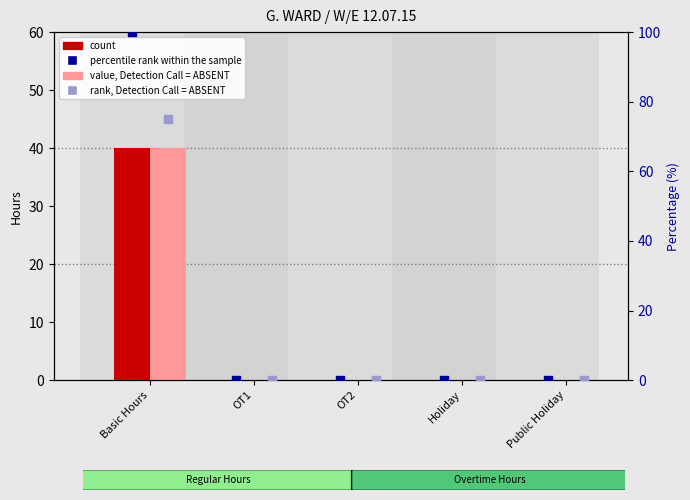

At how many categories does at least one series exceed 99?

1